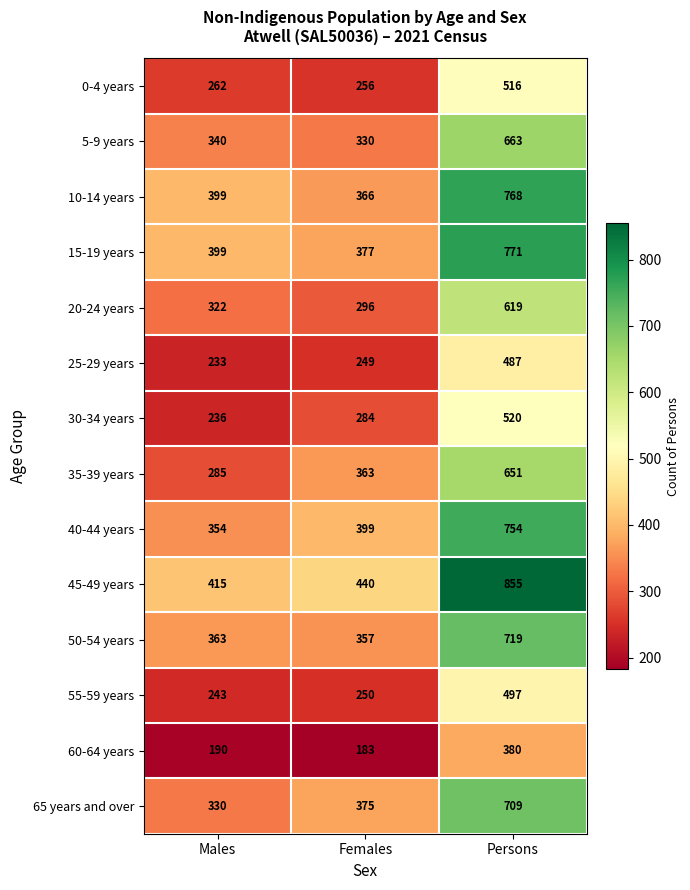

At which category does the chart reach its peak across all series?

Persons